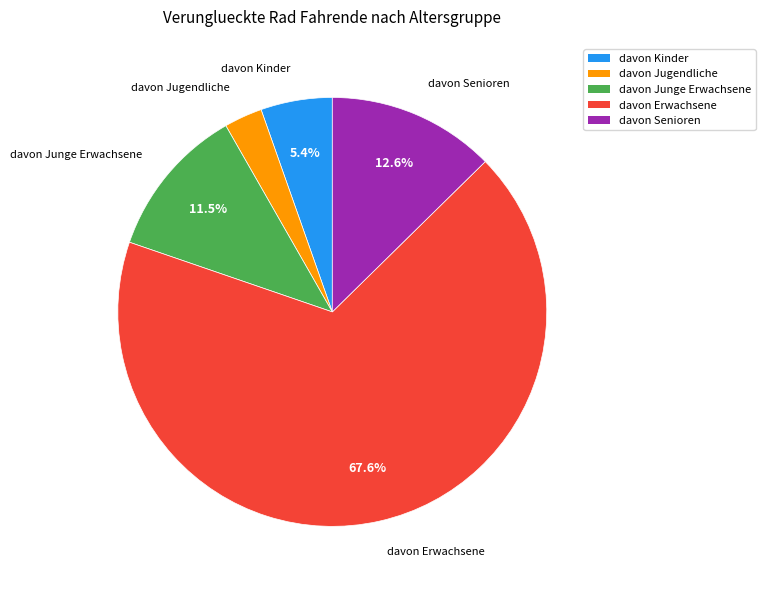

To the nearest percent, what is the combined percentage of davon Jugendliche and davon Junge Erwachsene?

14%